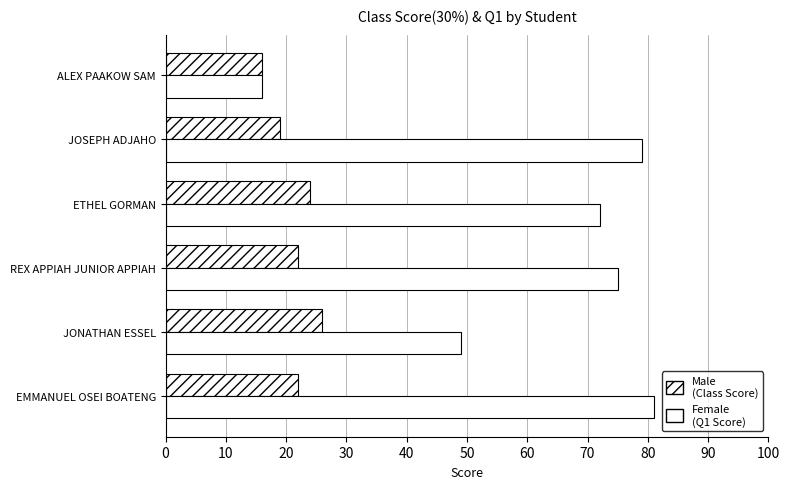

How many distinct data groups are displayed?

2